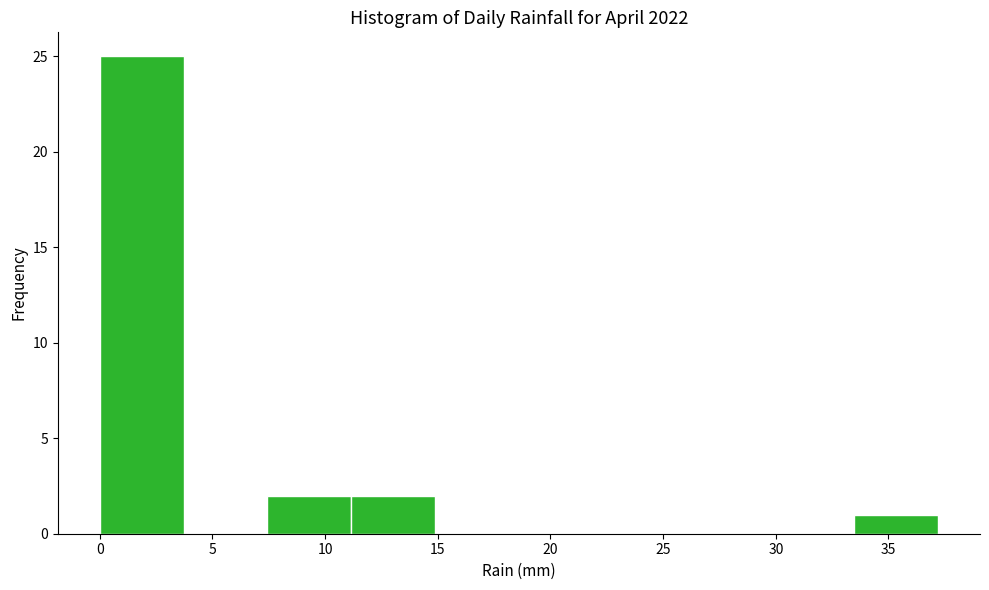

Which range on the x-axis has the tallest bar?

0.0 to 3.5